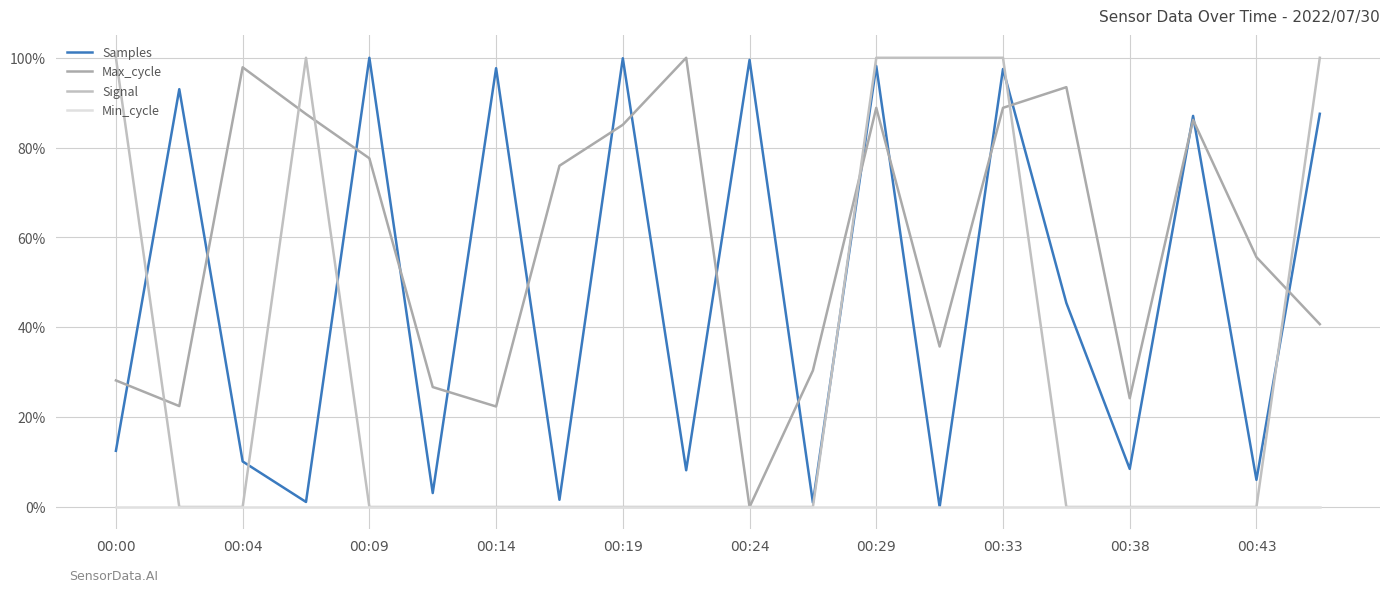

Which category has the lowest value in the Max_cycle series?

00:24